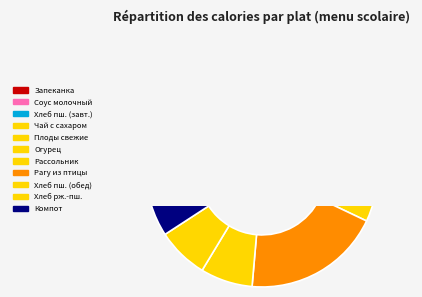

Does any single category account for the majority?

No